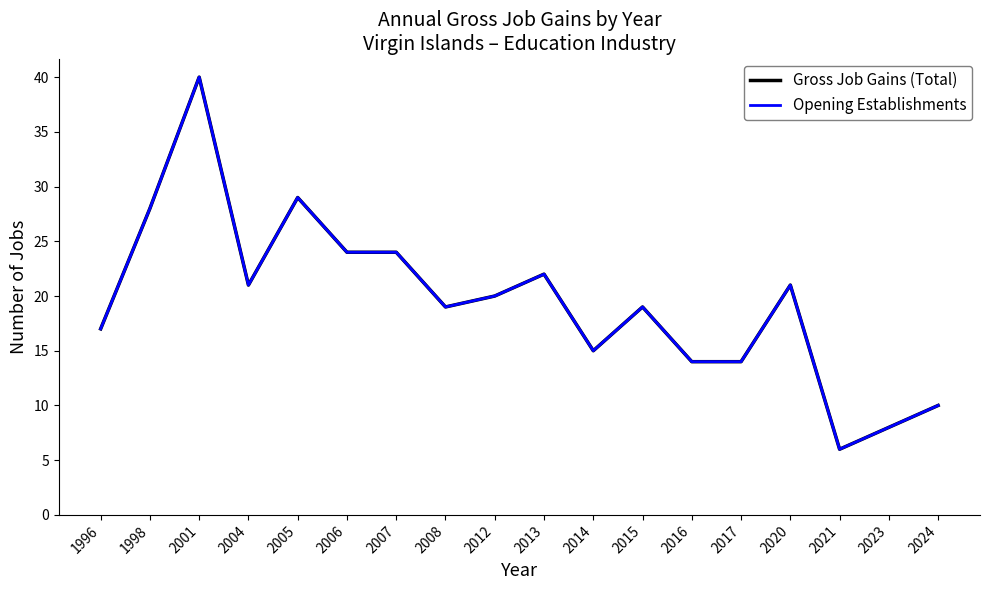

How many interior local valleys does the Gross Job Gains (Total) series have?

4